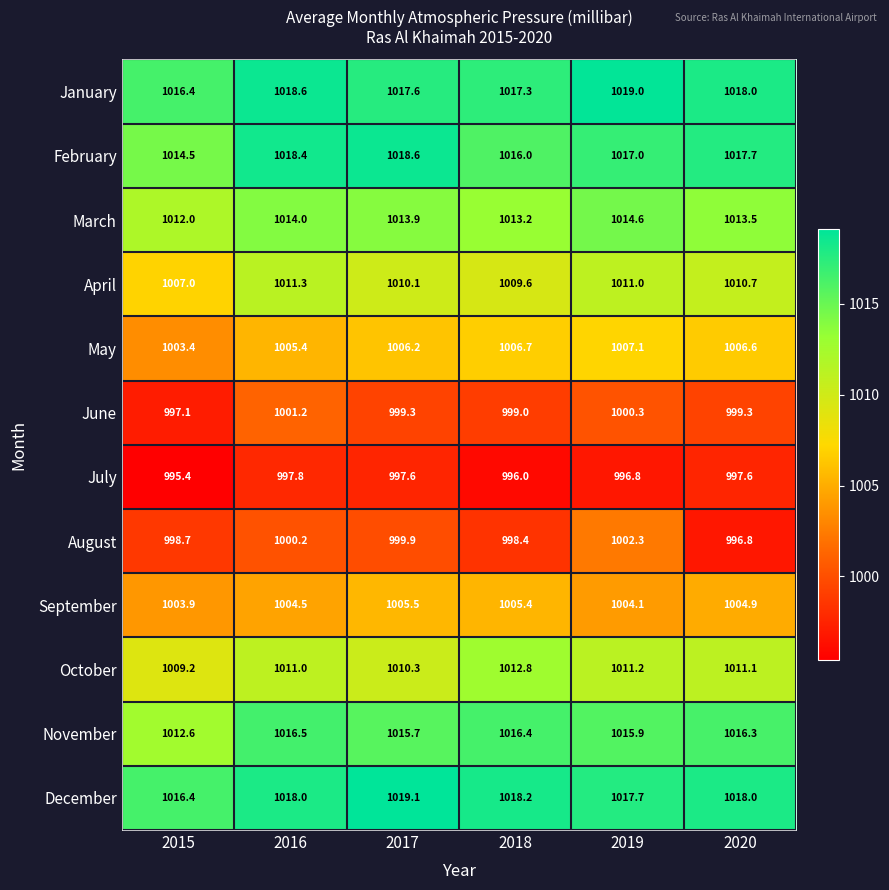

Where is March nearest to the value 1013?

2018